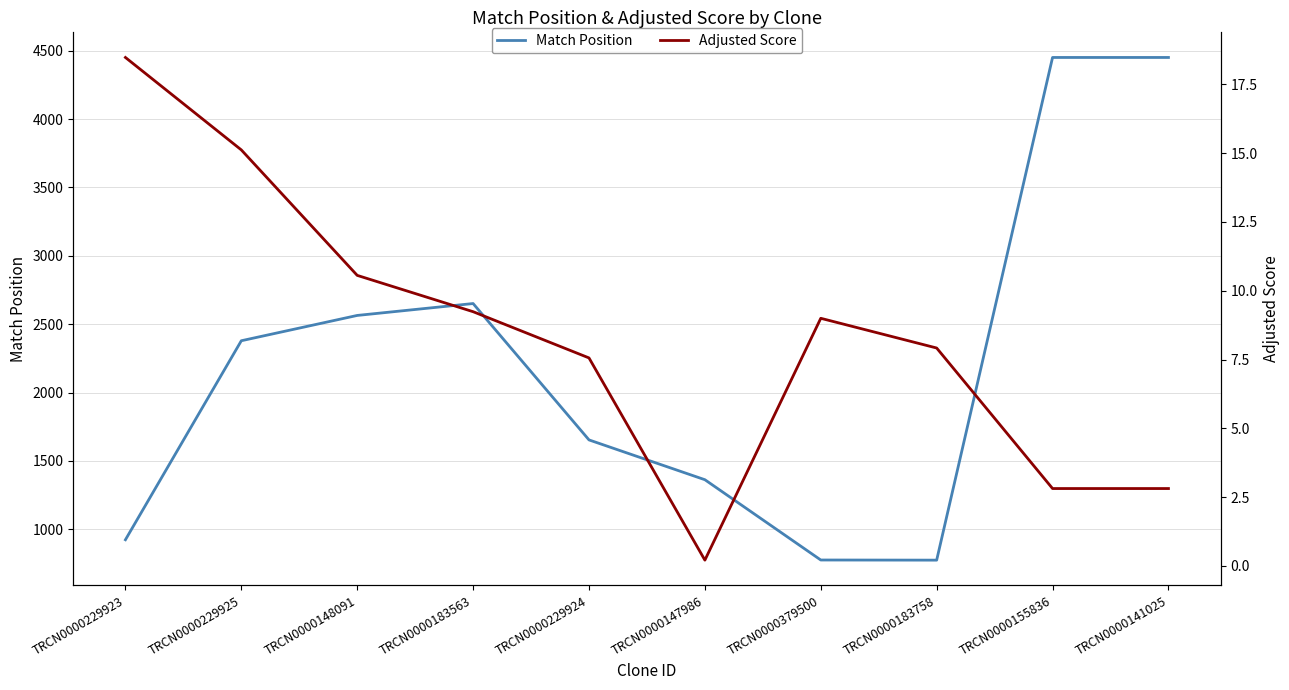

Read the Adjusted Score value at TRCN0000155836.

2.8